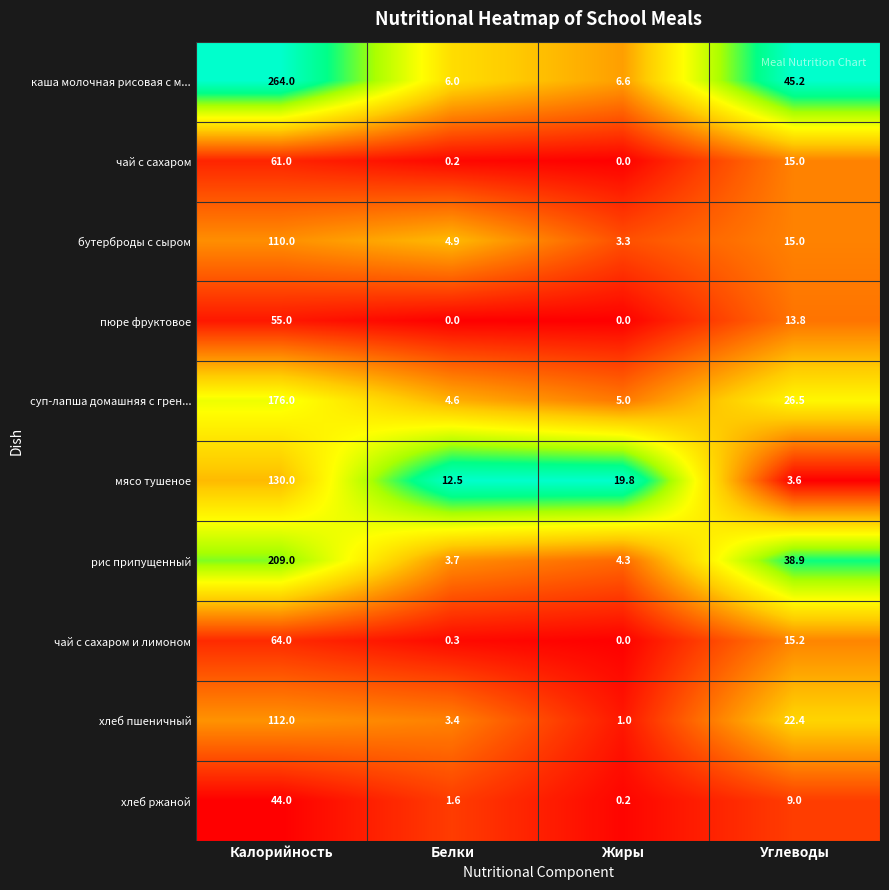

Which series has the widest spread of values?

каша молочная рисовая с м...